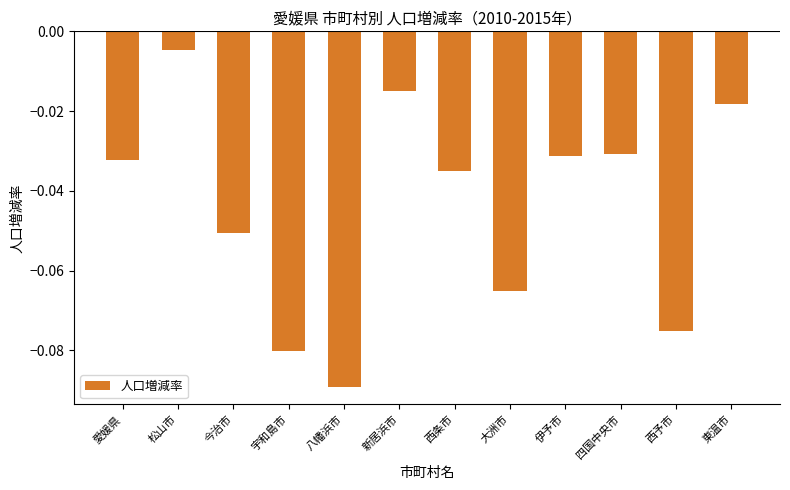

What position from the left is 大洲市?

8